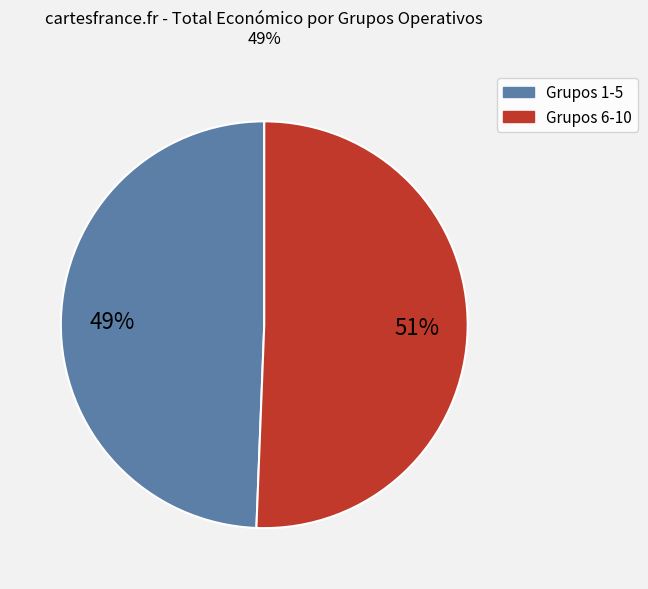

Is there any slice that represents more than half of the pie?

Yes